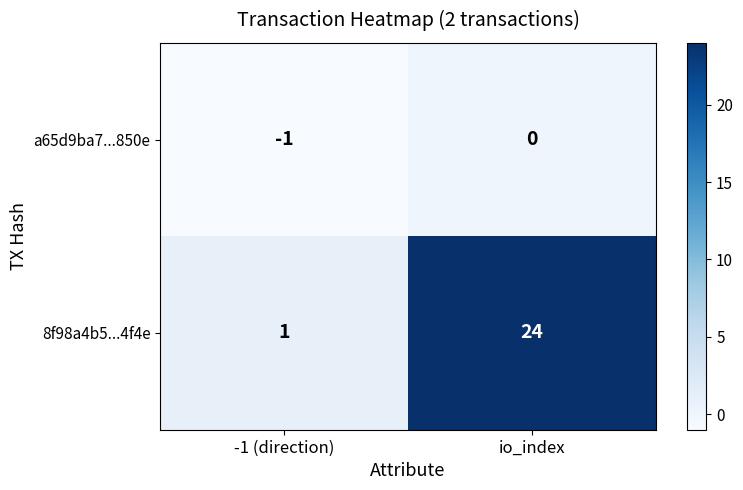

Which series has the largest range (max minus min)?

8f98a4b5...4f4e